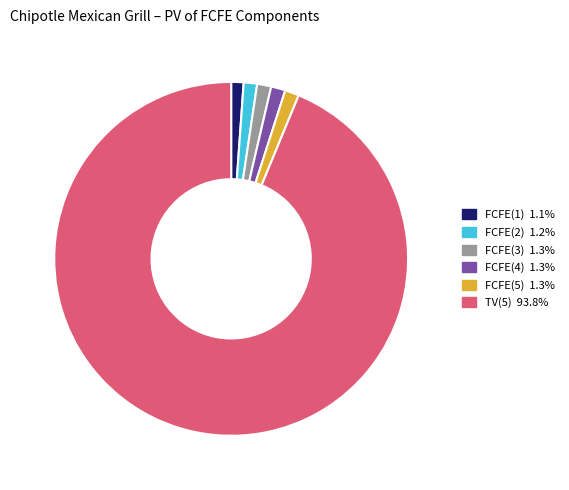

What is the ratio of the value at FCFE(3) to the value at FCFE(5)?

1.0